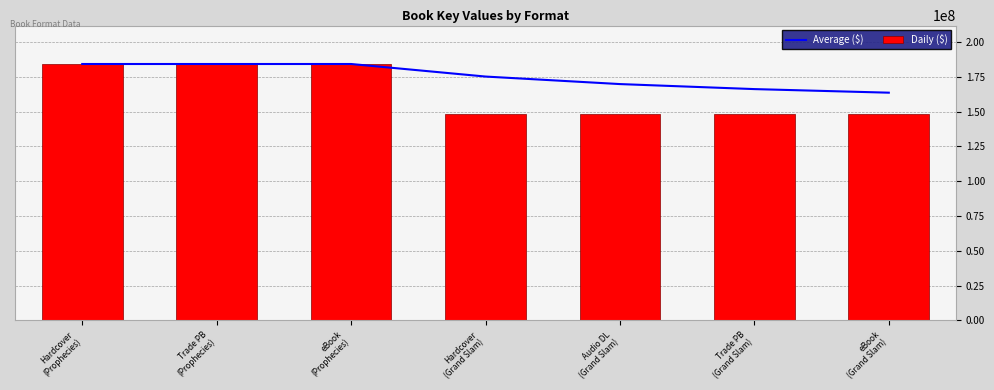

List the labels in order of Daily ($) value, largest first.

Hardcover
(Prophecies), Trade PB
(Prophecies), eBook
(Prophecies), Hardcover
(Grand Slam), Audio DL
(Grand Slam), Trade PB
(Grand Slam), eBook
(Grand Slam)